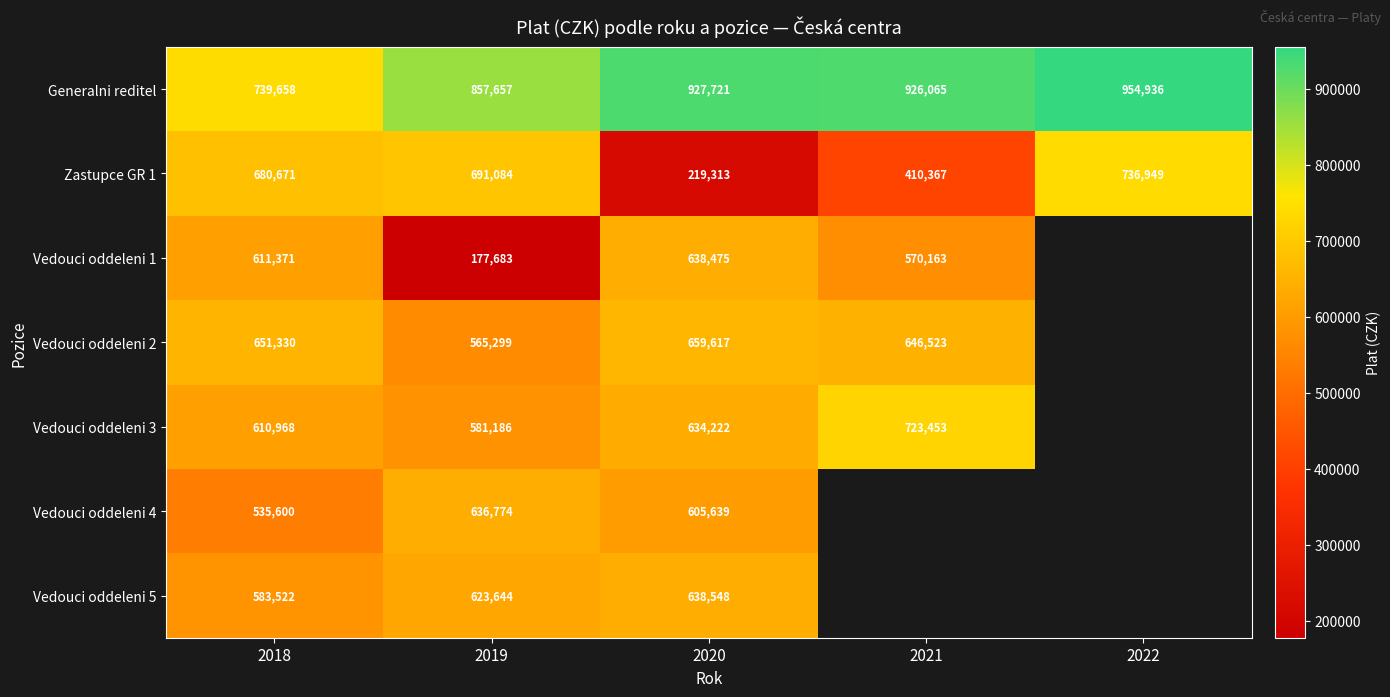

At which category is the sum across all series the highest?

2018